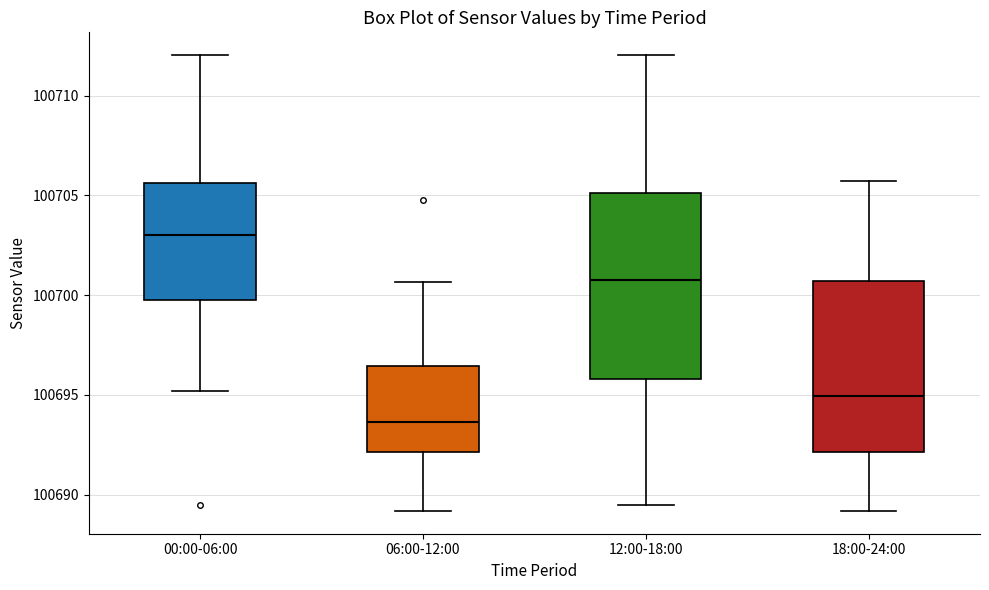

Reading left to right, transcribe this box plot: for each box, give where its median line is, the range the box spans, and where its two whiskers end, as read against the y-axis. The values are not printed on the chart, so give them approximately, as read against the axis.

00:00-06:00: median 100703.0, box 100700.0 to 100705.5, whiskers 100695.0 to 100712.0
06:00-12:00: median 100693.5, box 100692.0 to 100696.5, whiskers 100689.0 to 100700.5
12:00-18:00: median 100701.0, box 100696.0 to 100705.0, whiskers 100689.5 to 100712.0
18:00-24:00: median 100695.0, box 100692.0 to 100700.5, whiskers 100689.0 to 100705.5